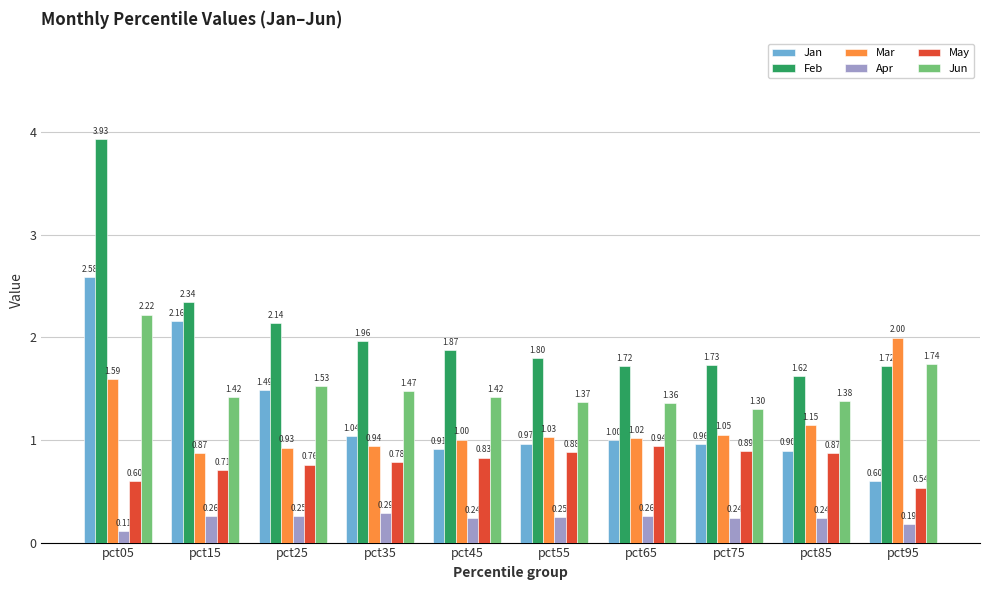

How many distinct data groups are displayed?

6